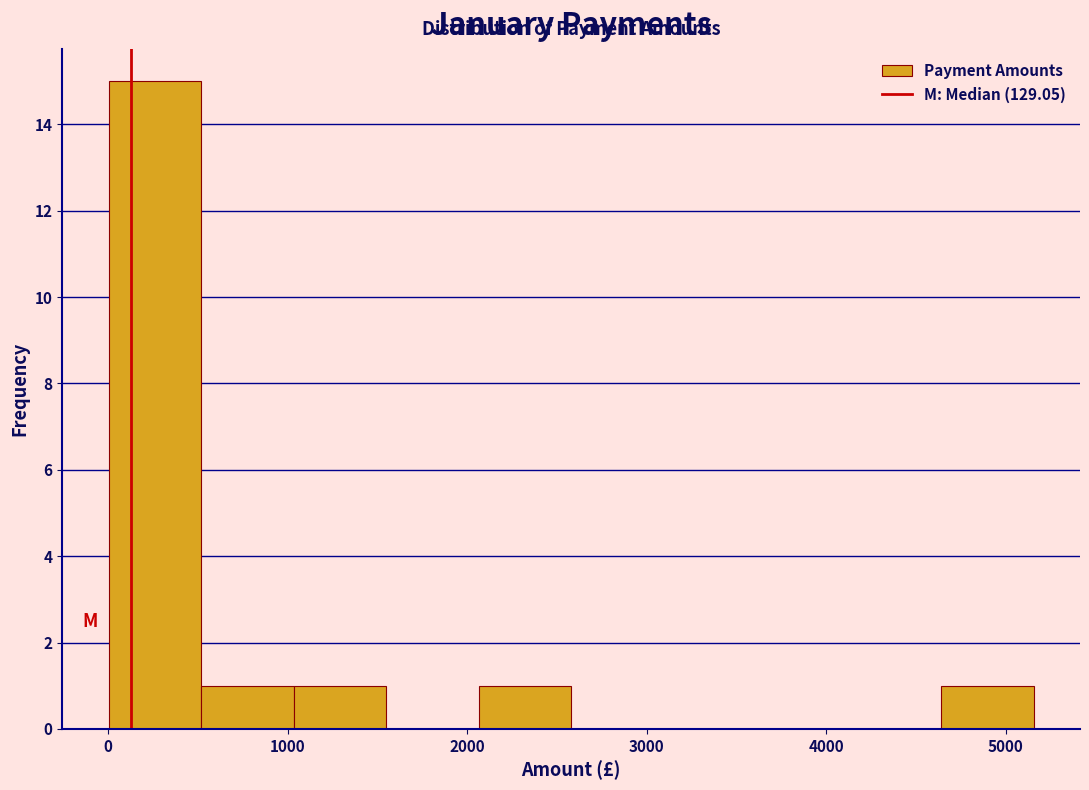

Reading left to right, list every bar in this chart as the range it spans on the x-axis followed by its height. Neither the bar edges nor the heights are printed on the chart, so give them approximately, as read against the axes.

0 to 500: 15
500 to 1000: 1
1000 to 1500: 1
1500 to 2100: 0
2100 to 2600: 1
2600 to 3100: 0
3100 to 3600: 0
3600 to 4100: 0
4100 to 4600: 0
4600 to 5200: 1